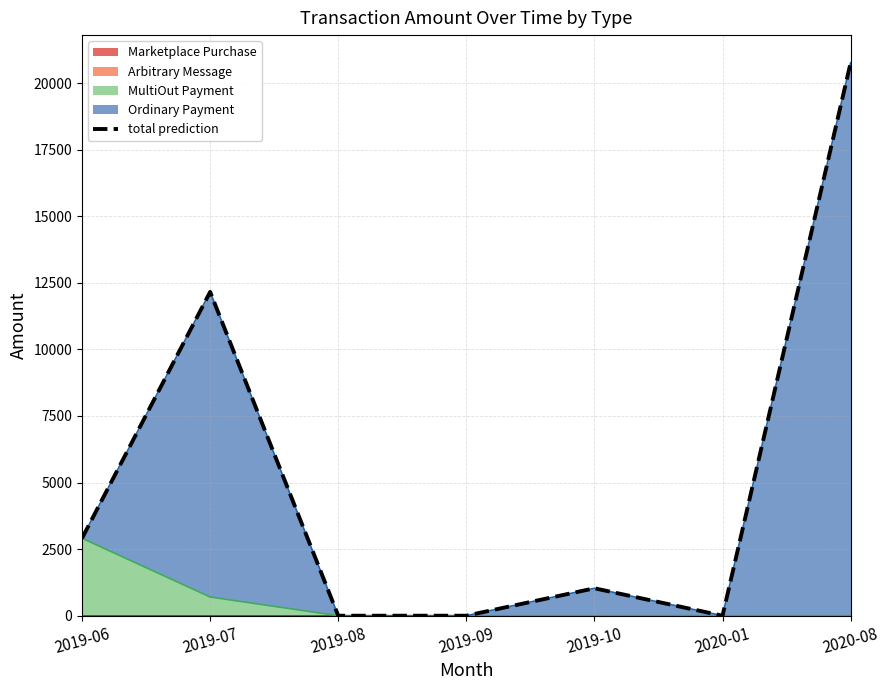

What is the difference between the second highest and minimum values?

12158.6